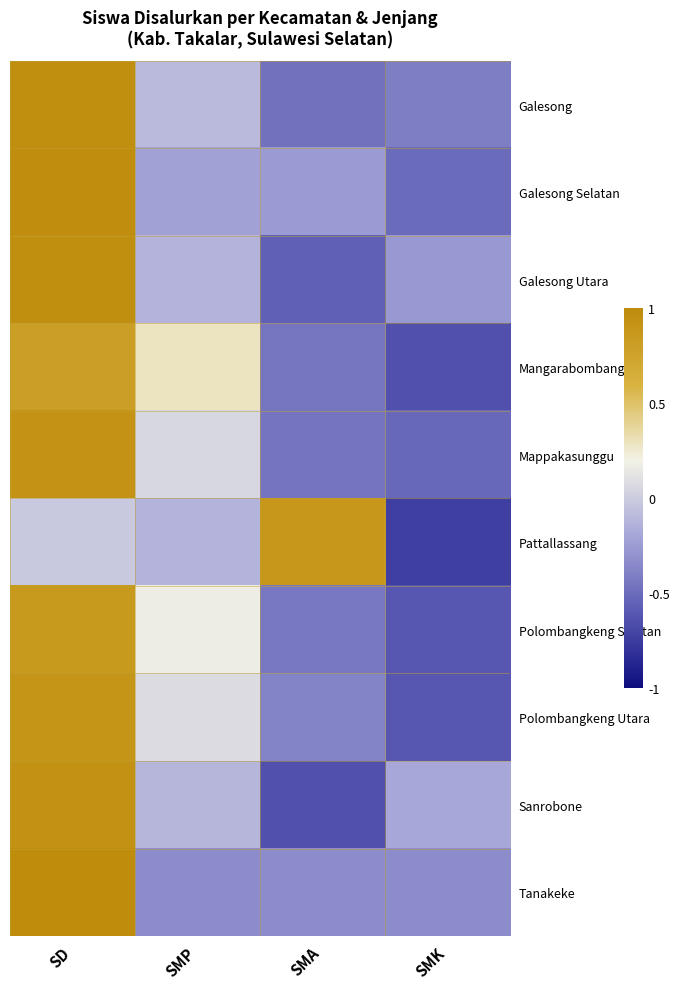

Reading left to right, transcribe all the data shown in this chart.

Galesong: SD=1.0	SMP=-0.1	SMA=-0.5	SMK=-0.4
Galesong Selatan: SD=1.0	SMP=-0.2	SMA=-0.3	SMK=-0.5
Galesong Utara: SD=1.0	SMP=-0.1	SMA=-0.6	SMK=-0.3
Mangarabombang: SD=0.8	SMP=0.3	SMA=-0.4	SMK=-0.6
Mappakasunggu: SD=0.9	SMP=0.1	SMA=-0.5	SMK=-0.5
Pattallassang: SD=-0.0	SMP=-0.1	SMA=0.9	SMK=-0.7
Polombangkeng Selatan: SD=0.9	SMP=0.2	SMA=-0.4	SMK=-0.6
Polombangkeng Utara: SD=0.9	SMP=0.1	SMA=-0.4	SMK=-0.6
Sanrobone: SD=0.9	SMP=-0.1	SMA=-0.6	SMK=-0.2
Tanakeke: SD=1.0	SMP=-0.3	SMA=-0.3	SMK=-0.3